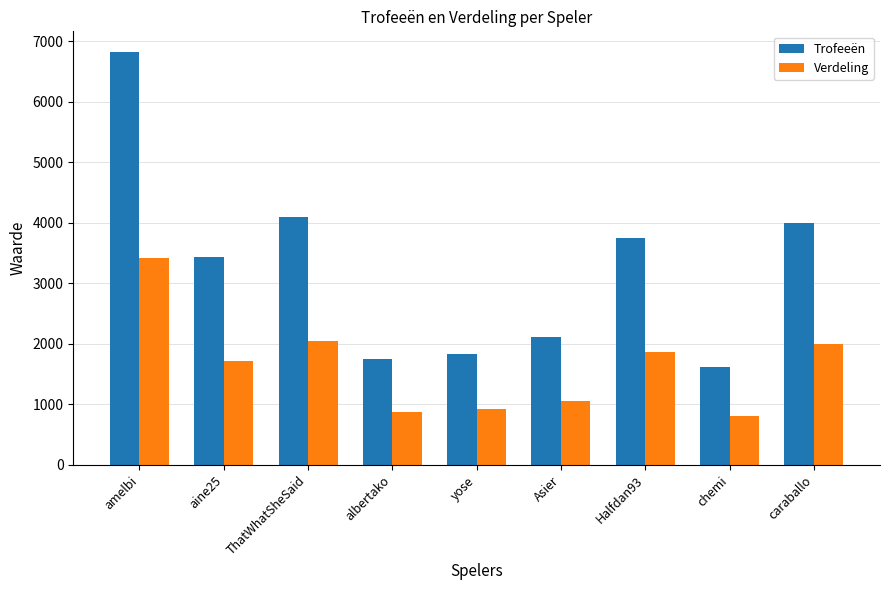

What is the average value of the Verdeling series?

1633